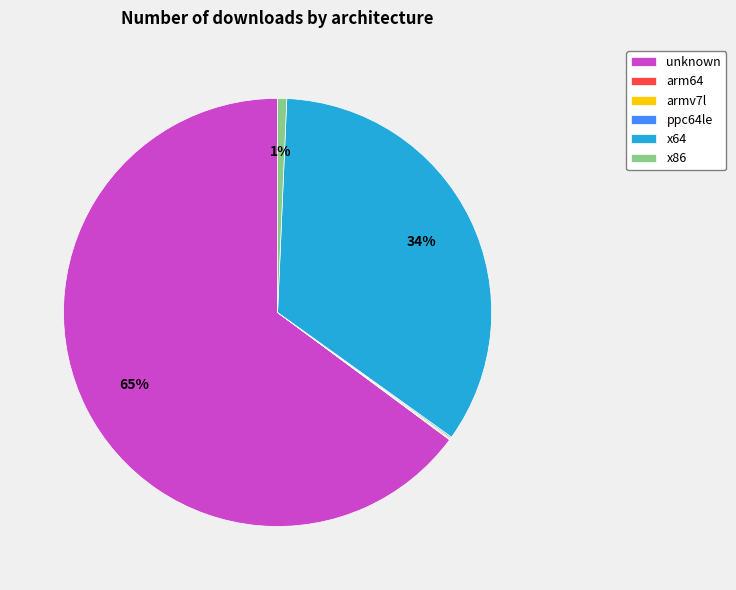

Is there any slice that represents more than half of the pie?

Yes